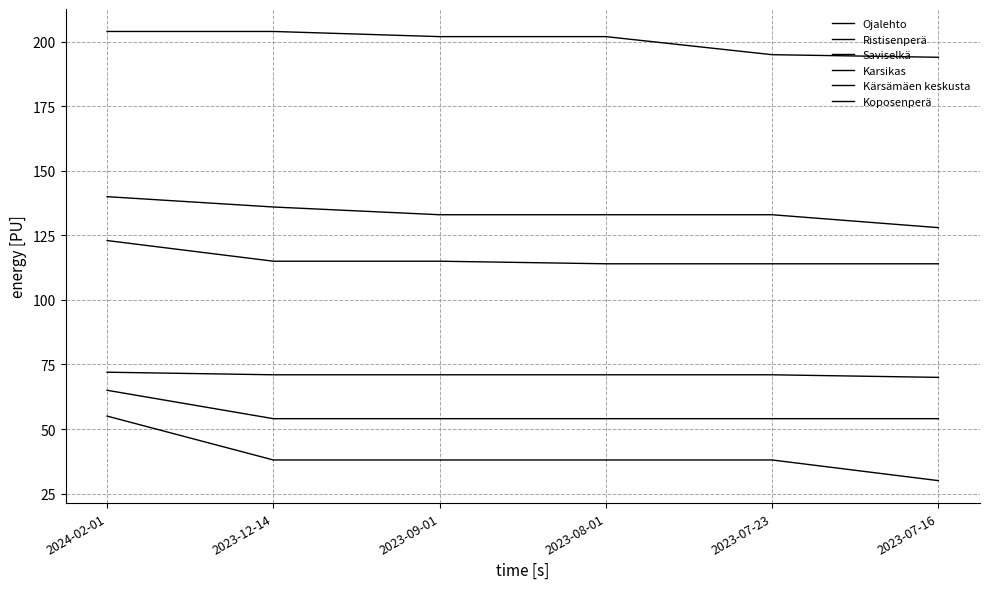

Does the chart have visible grid lines?

Yes